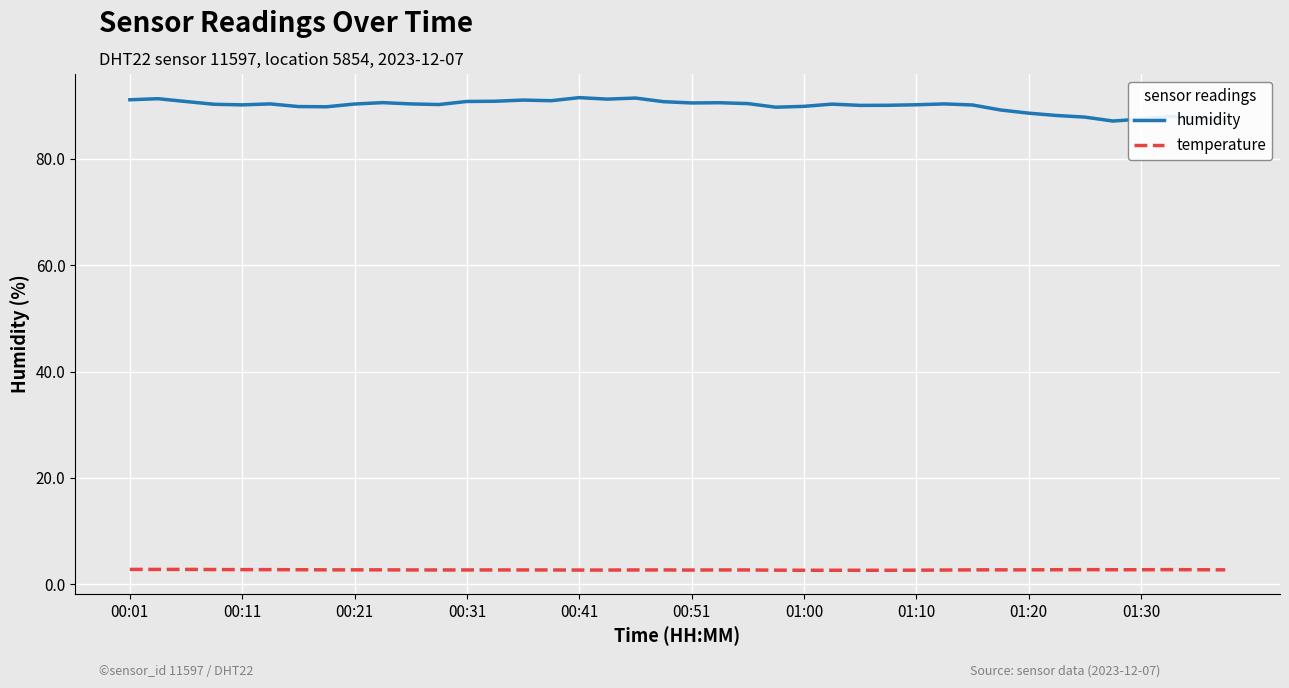

What is the highest value of the temperature series?

2.8